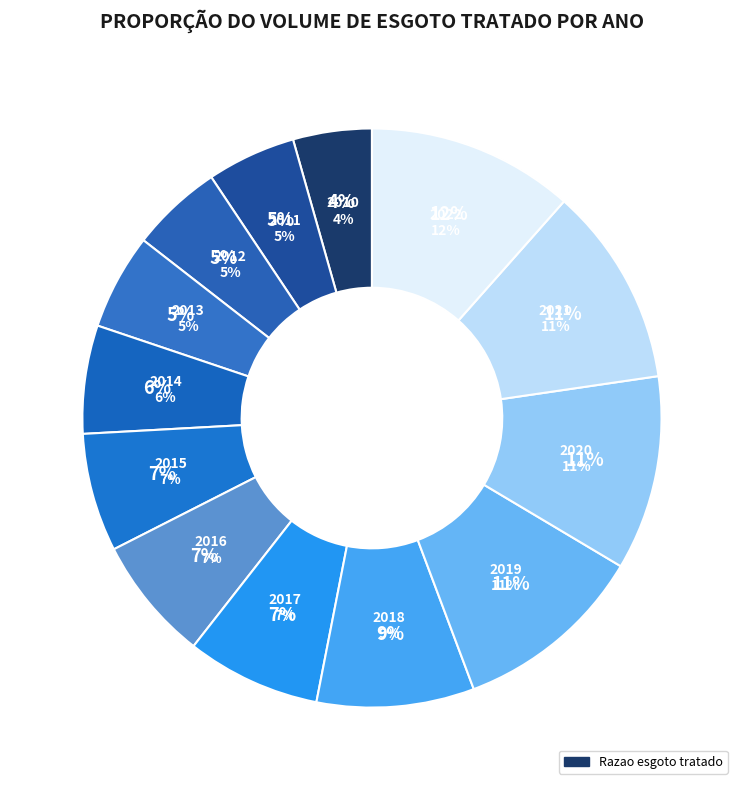

Which has a higher value, 2020 or 2014?

2020